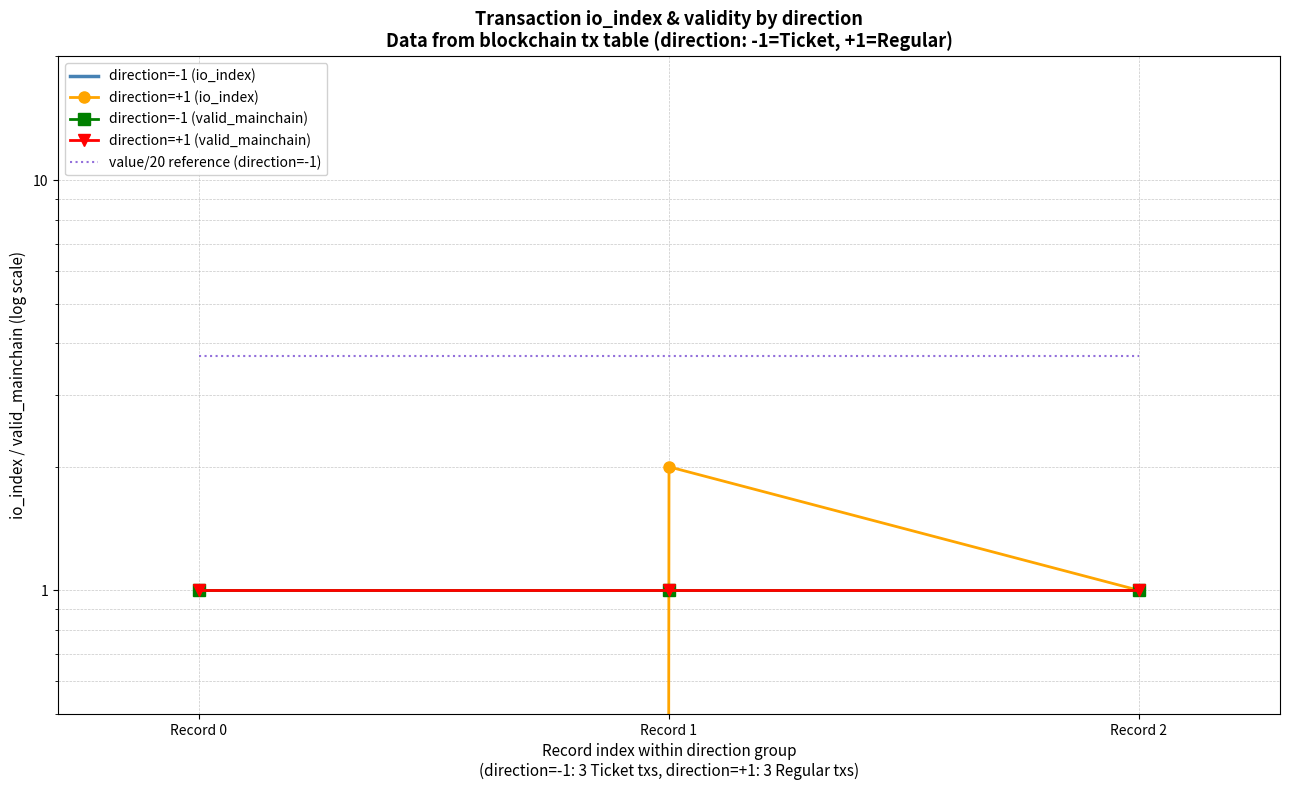

Reading right to left, extract all data points from this chart.

direction=-1 (io_index): Record 2=0.0	Record 1=0.0	Record 0=0.0
direction=+1 (io_index): Record 2=1.0	Record 1=2.0	Record 0=0.0
direction=-1 (valid_mainchain): Record 2=1.0	Record 1=1.0	Record 0=1.0
direction=+1 (valid_mainchain): Record 2=1.0	Record 1=1.0	Record 0=1.0
value/20 reference (direction=-1): Record 2=3.7	Record 1=3.7	Record 0=3.7